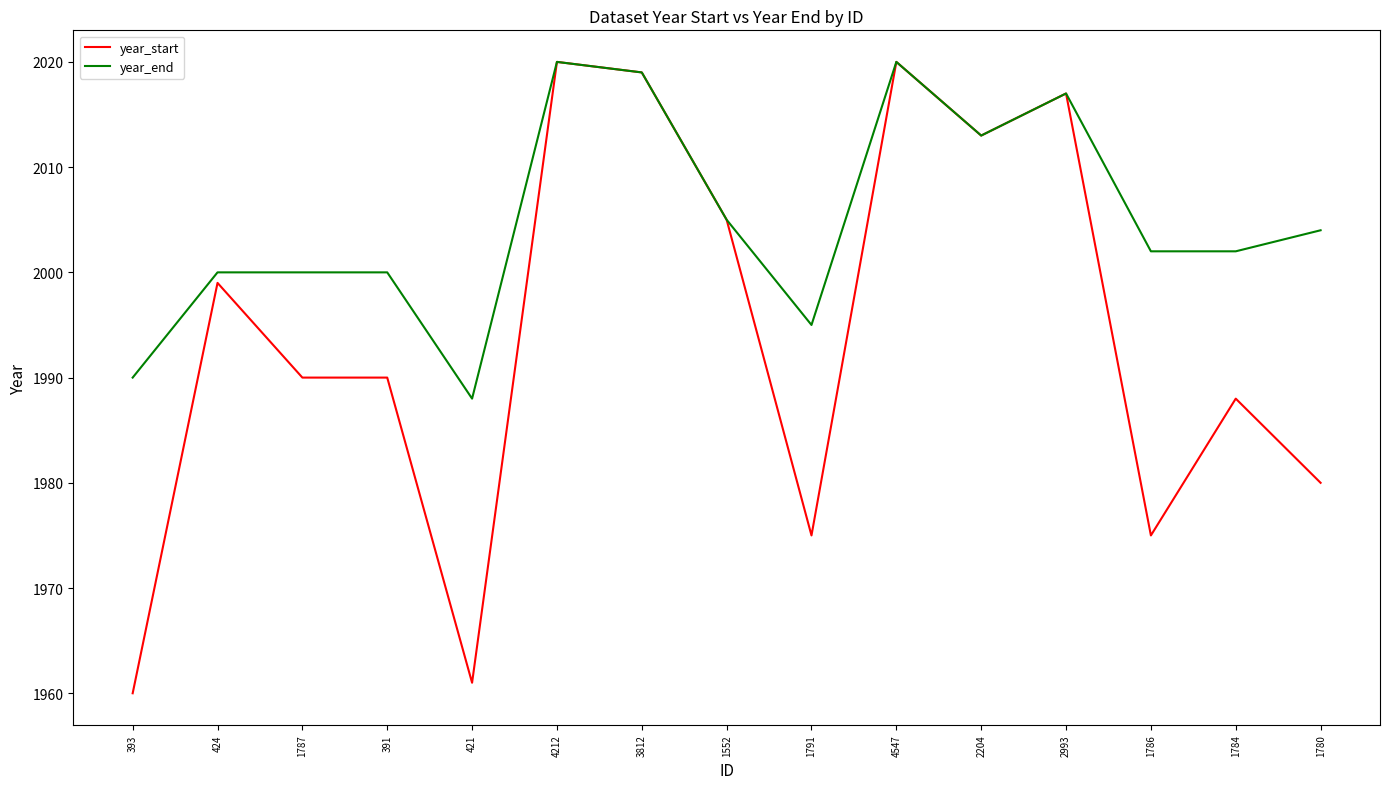

Reading left to right, what are all the values shown in this chart?

year_start: 1960	1999	1990	1990	1961	2020	2019	2005	1975	2020	2013	2017	1975	1988	1980
year_end: 1990	2000	2000	2000	1988	2020	2019	2005	1995	2020	2013	2017	2002	2002	2004